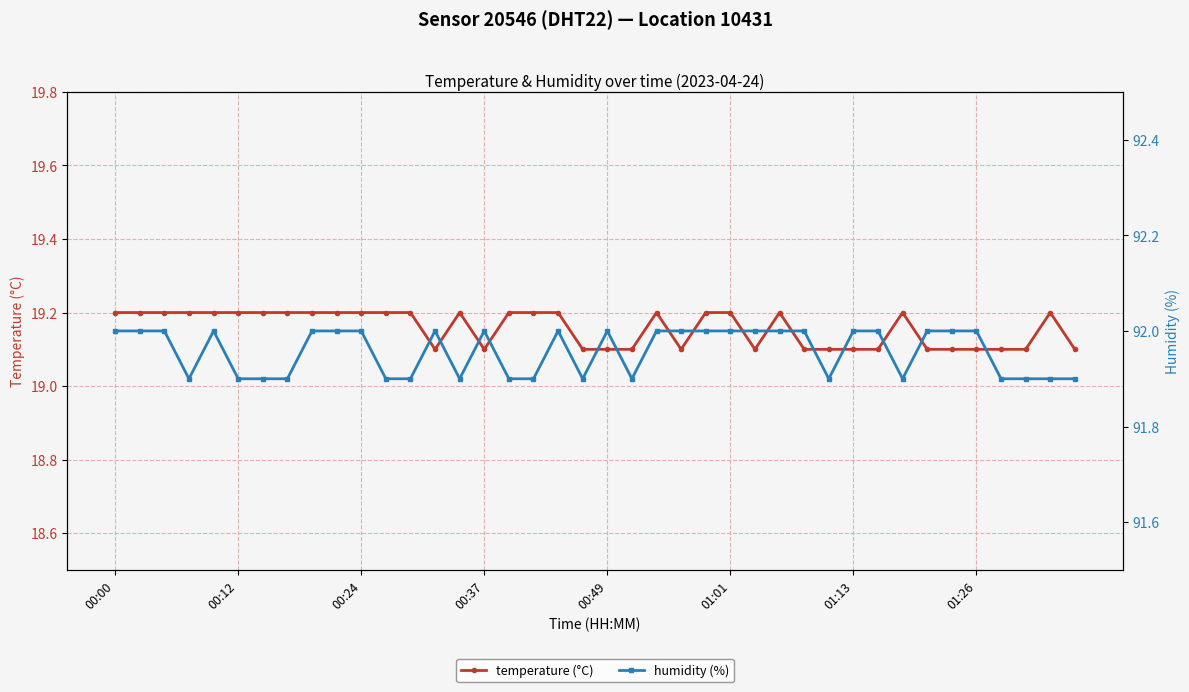

What are all the series names shown in the legend?

temperature (°C), humidity (%)